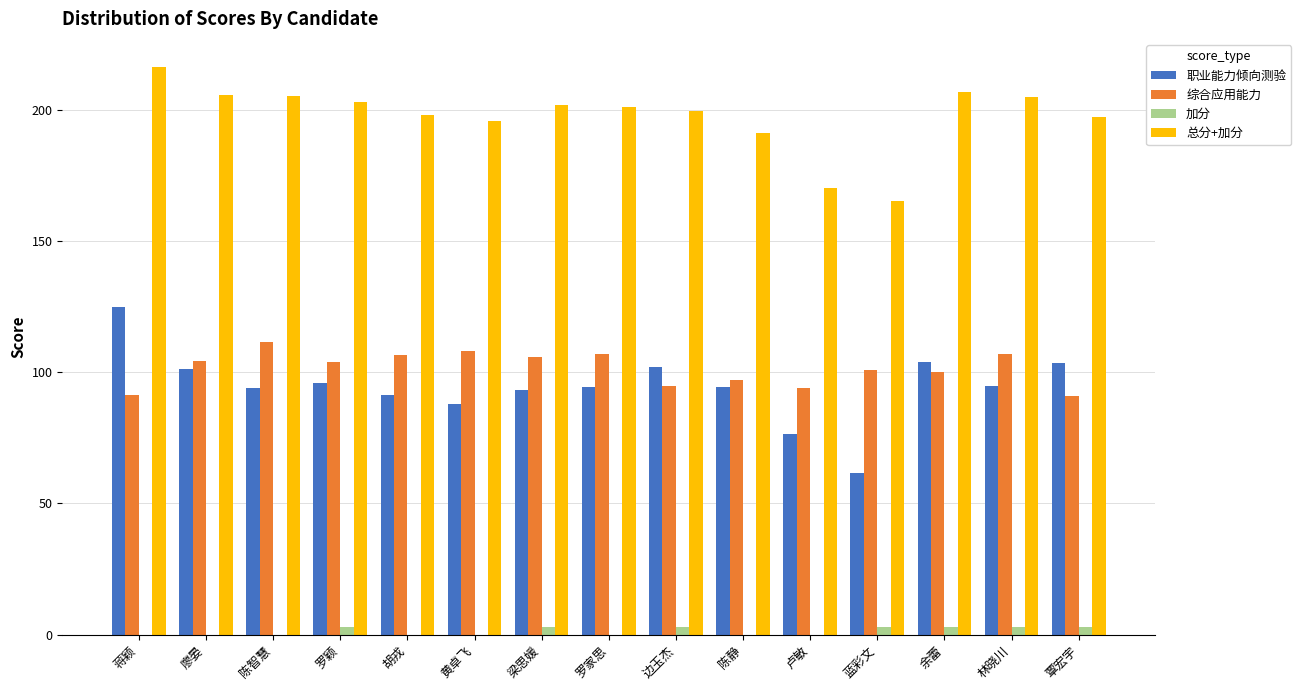

The 加分 series shows 0.0 at 廖晏. True or false?

True